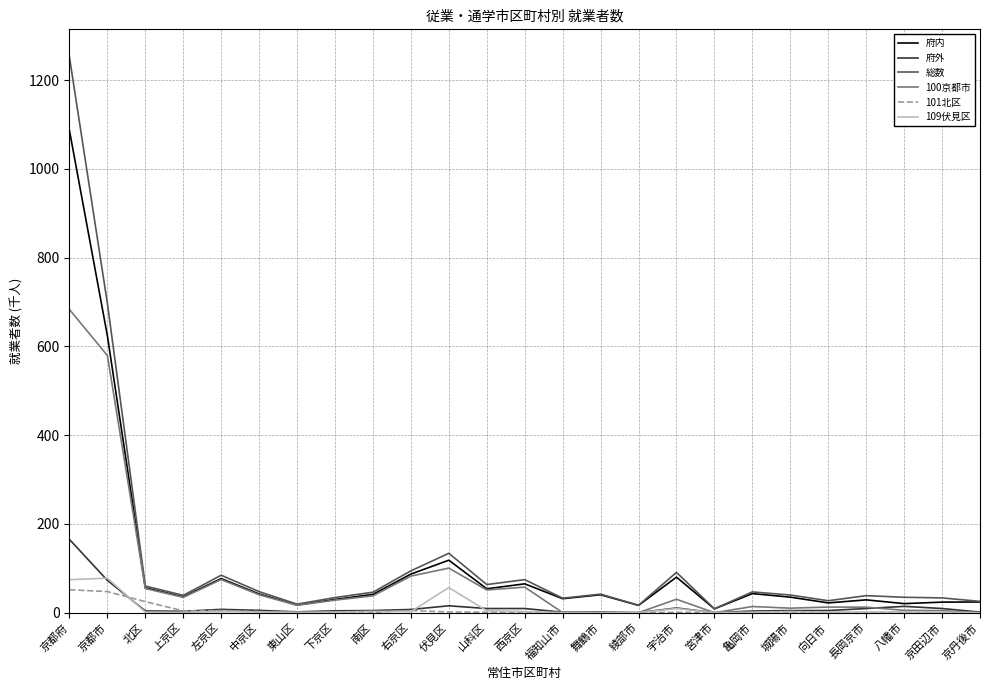

The value of 109伏見区 at 中京区 is 1.5. True or false?

True